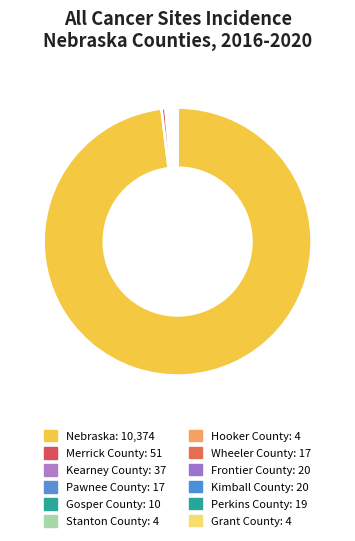

Which category has the biggest portion of the pie?

Nebraska